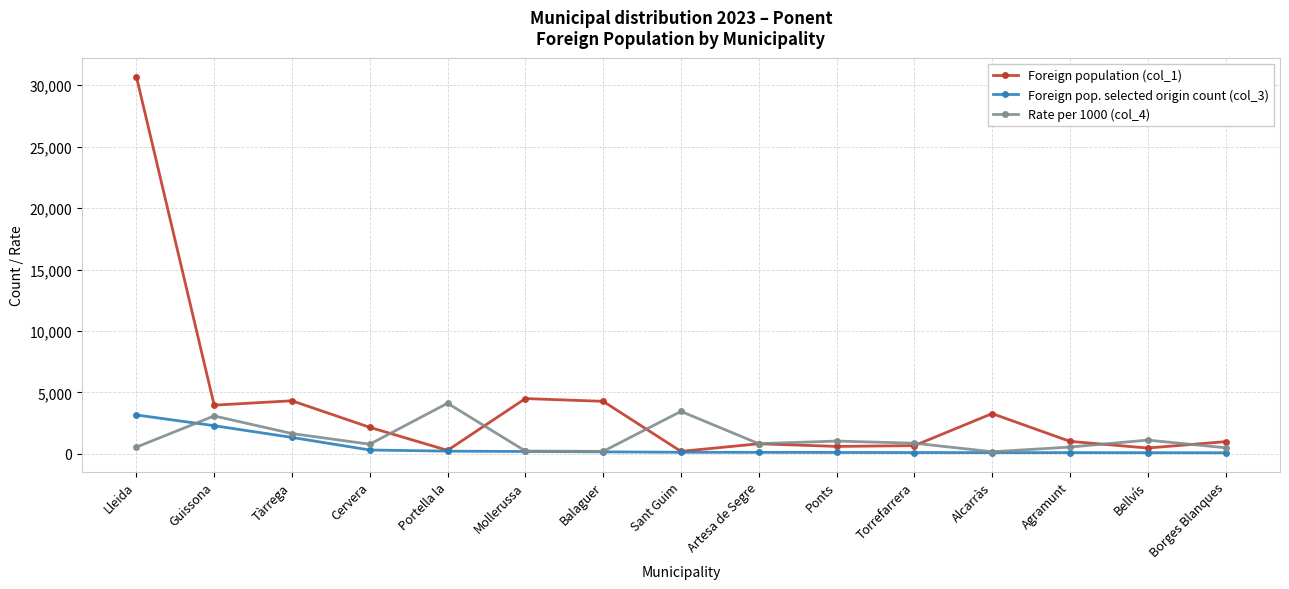

How many series are shown in this chart?

3